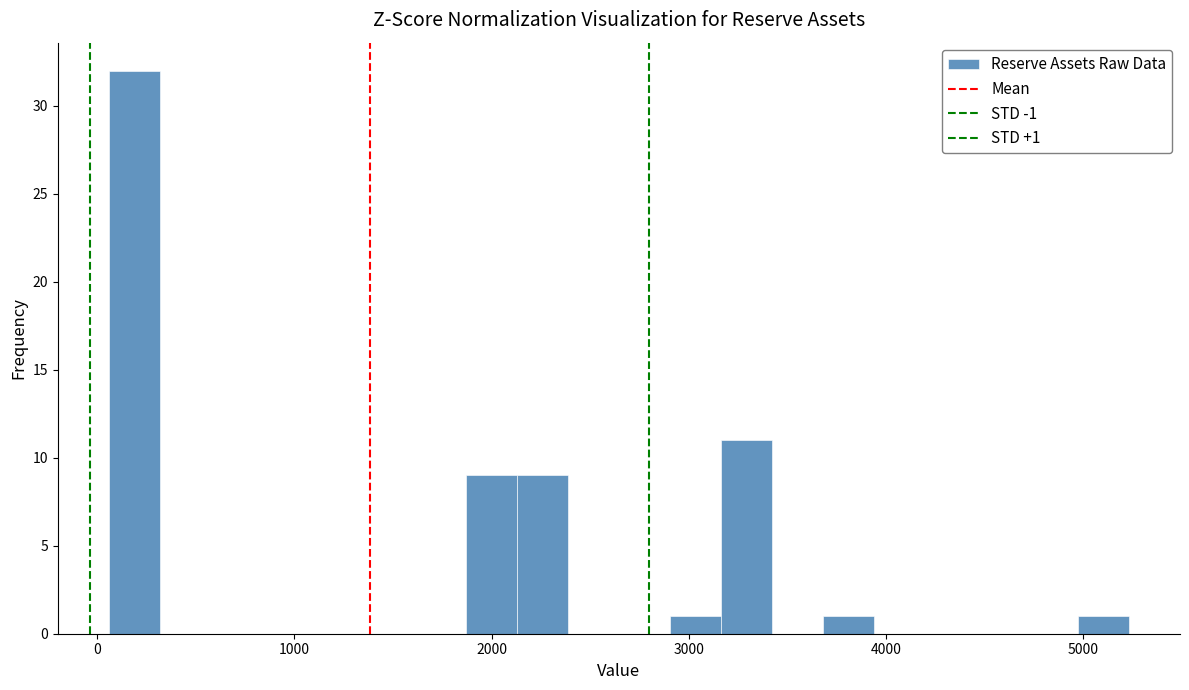

Around what value on the x-axis is the tallest bar? Give the approximate position of its centre, as read against the axis.

200